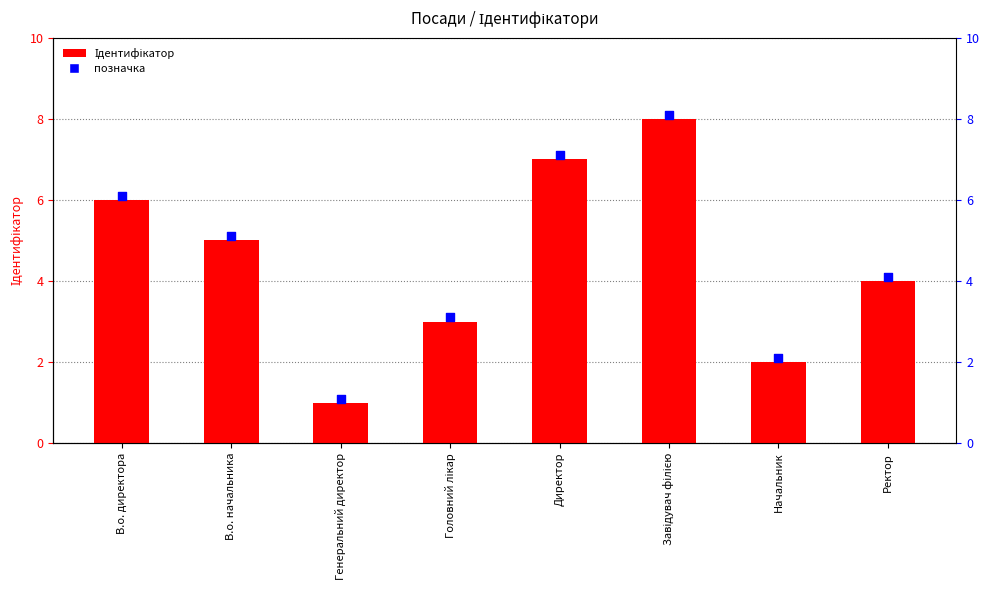

Which series reaches the minimum Y coordinate?

Ідентифікатор